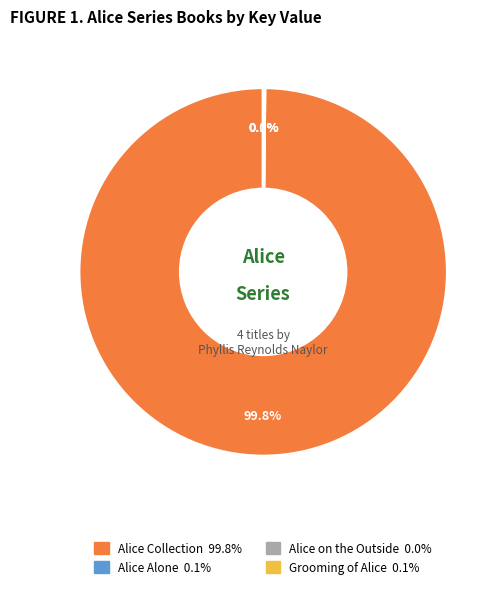

To the nearest percent, what is the average slice percentage?

25%